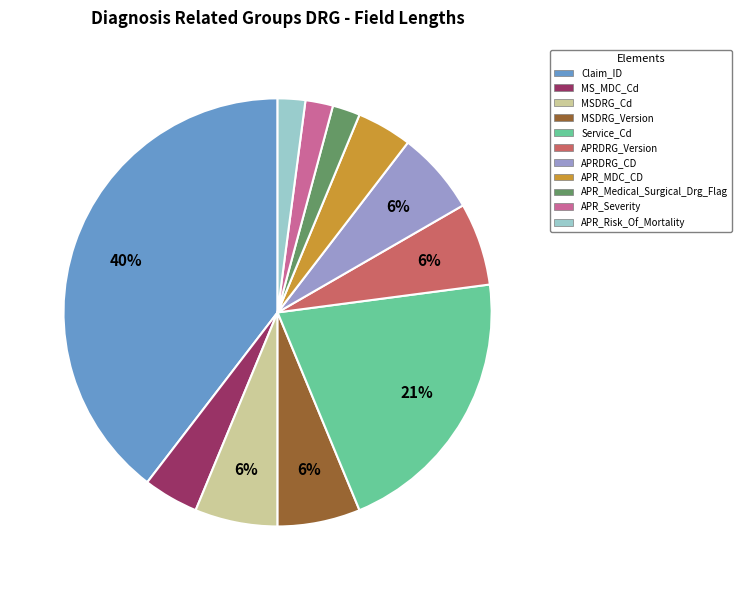

Approximately how many times larger is the value at Service_Cd compared to Claim_ID?

0.5